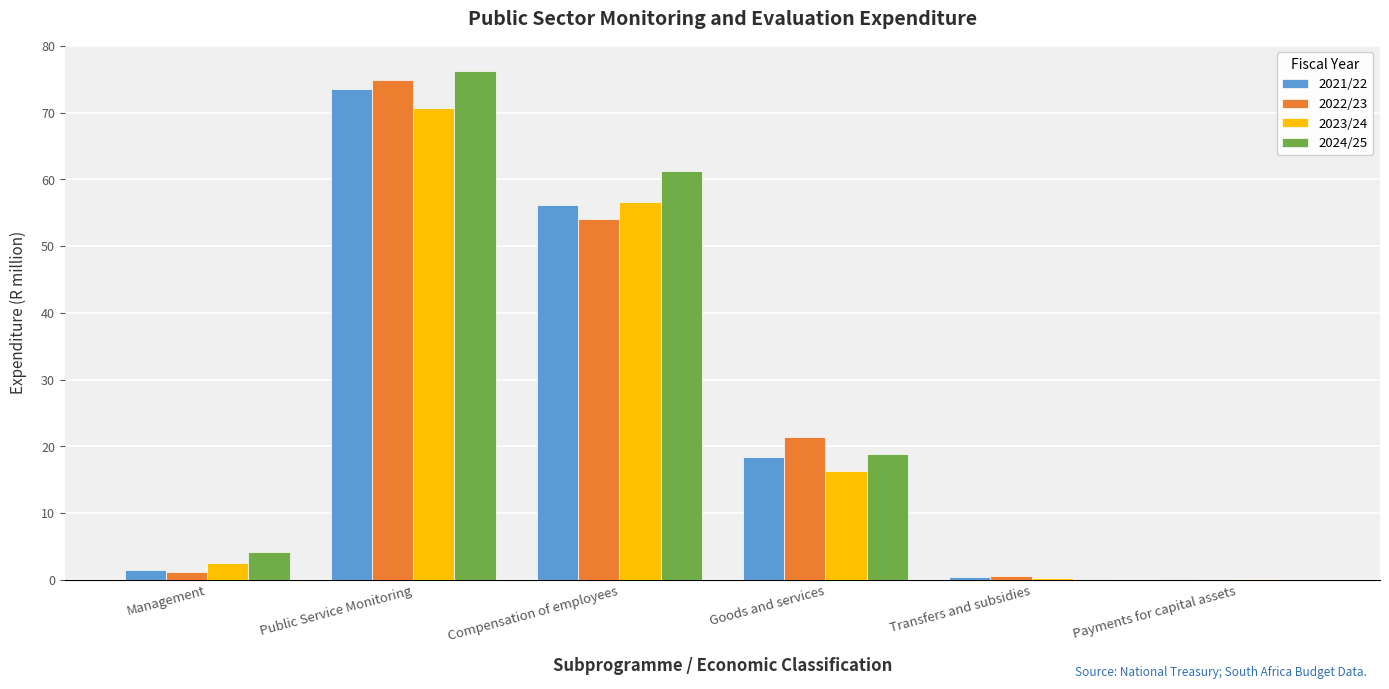

What is the difference between the 2024/25 values at Compensation of employees and Payments for capital assets?

61.2